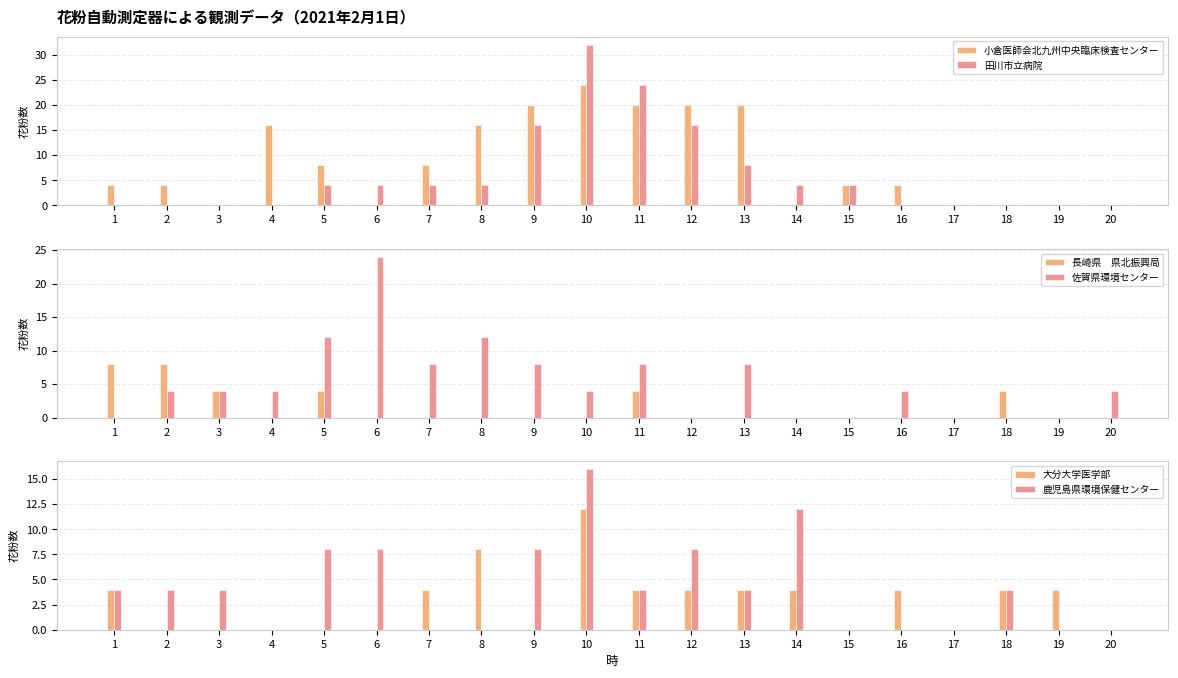

Count the 長崎県　県北振興局 values in the range 0 to 4.

18